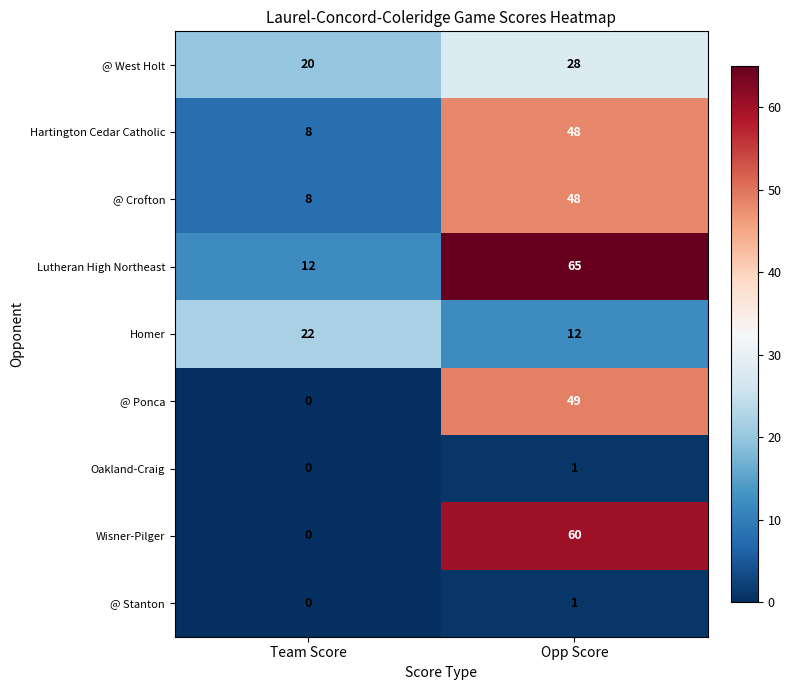

What is the spread (max minus min) of values at Opp Score?

64